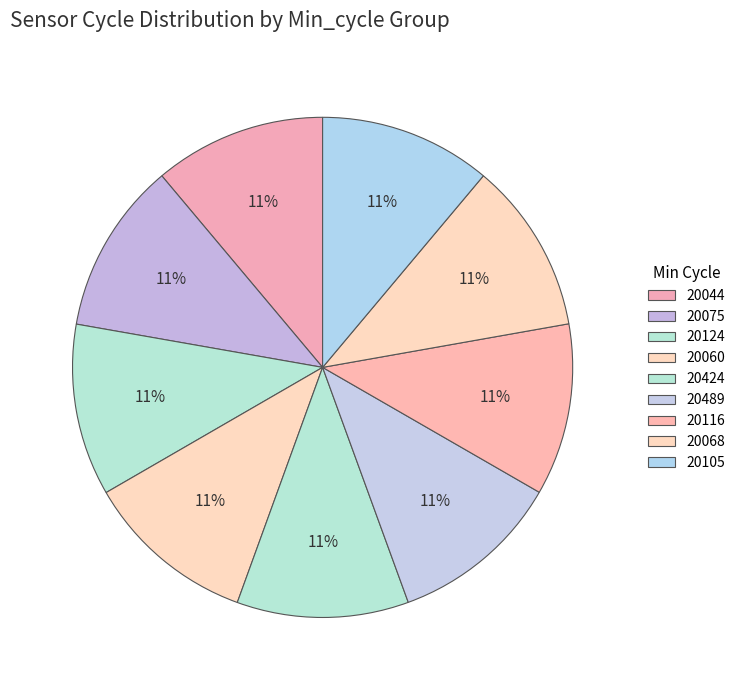

What percentage is the 20068 slice, to the nearest percent?

11%